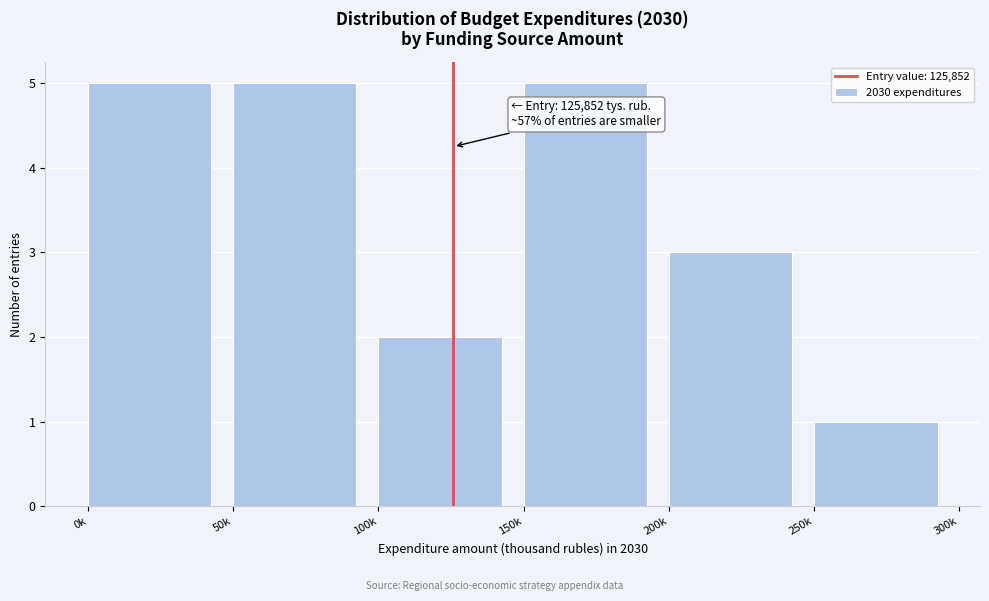

Reading left to right, transcribe all the data shown in this chart.

0k=5	50k=5	100k=2	150k=5	200k=3	250k=1